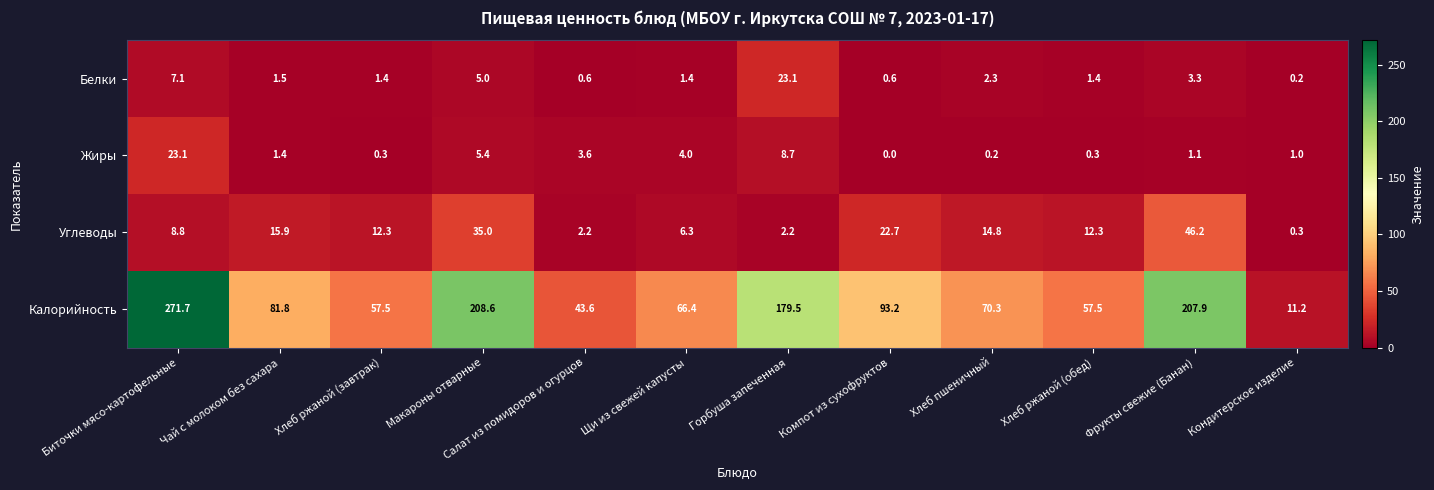

Is the value of Углеводы at Щи из свежей капусты greater than the value of Белки at Салат из помидоров и огурцов?

Yes